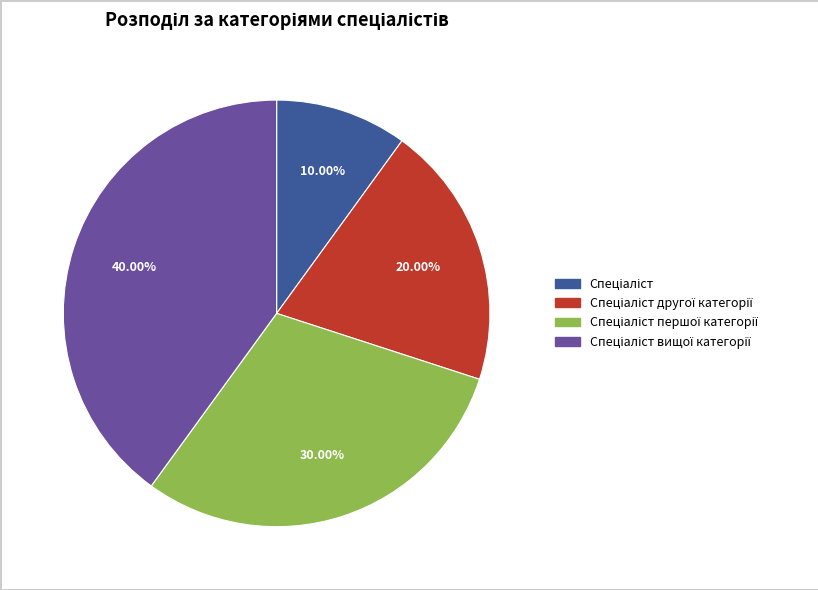

Does any single category account for the majority?

No